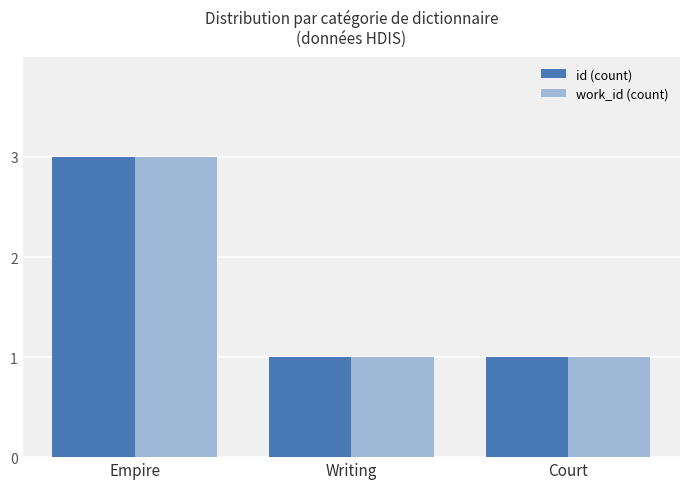

Reading right to left, transcribe all the data shown in this chart.

id (count): 1	1	3
work_id (count): 1	1	3